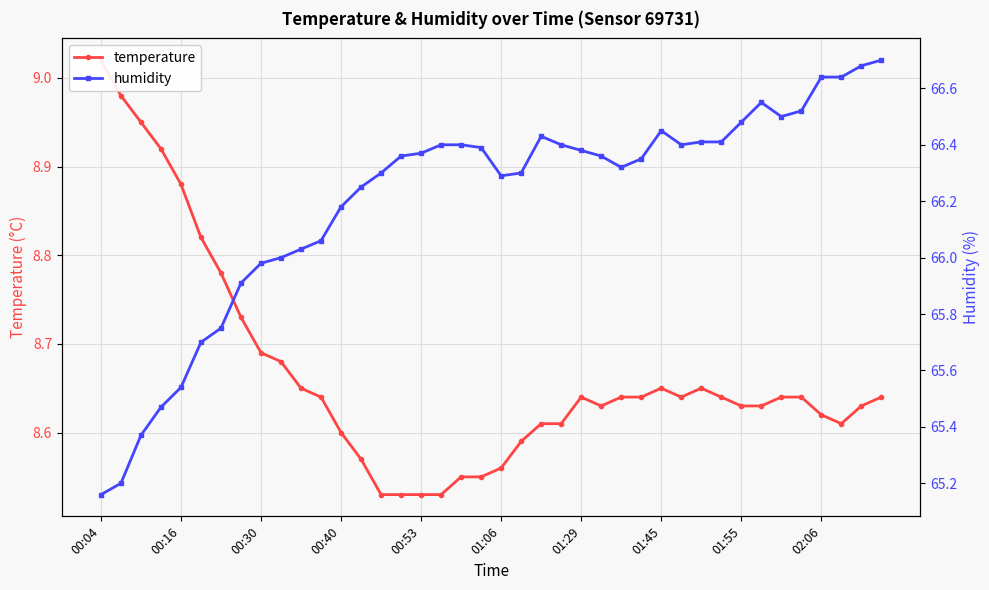

How many interior local peaks does the humidity series have?

3